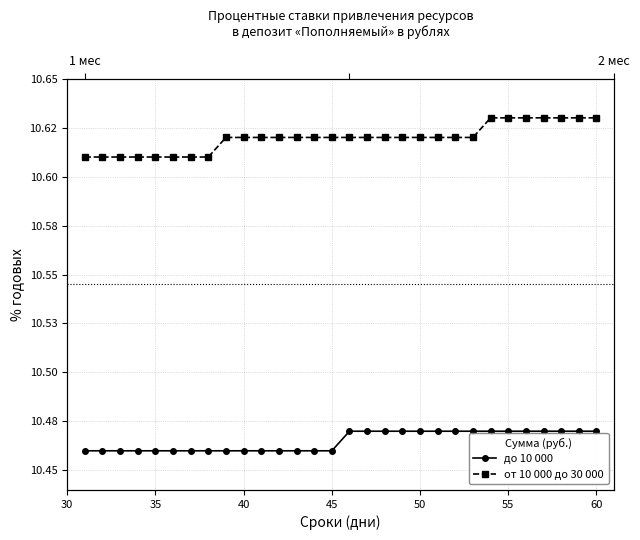

True or false: до 10 000 and от 10 000 до 30 000 intersect in this chart.

False